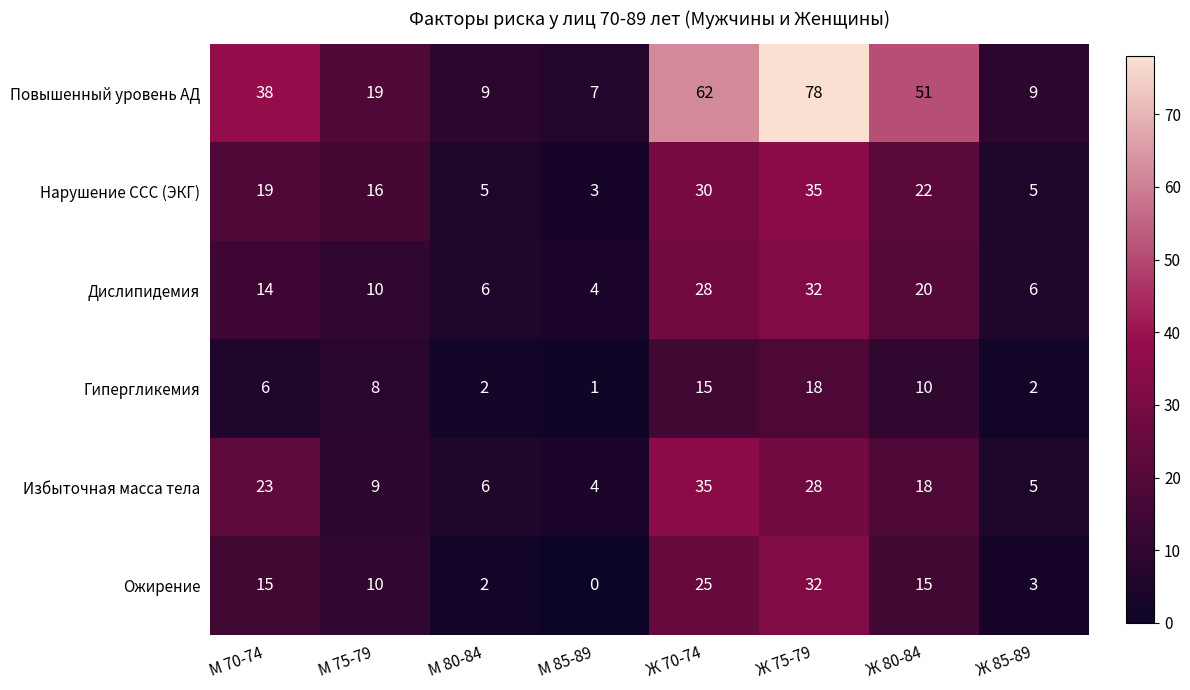

What is the difference between the maximum and minimum values in the Нарушение ССС (ЭКГ) series?

32